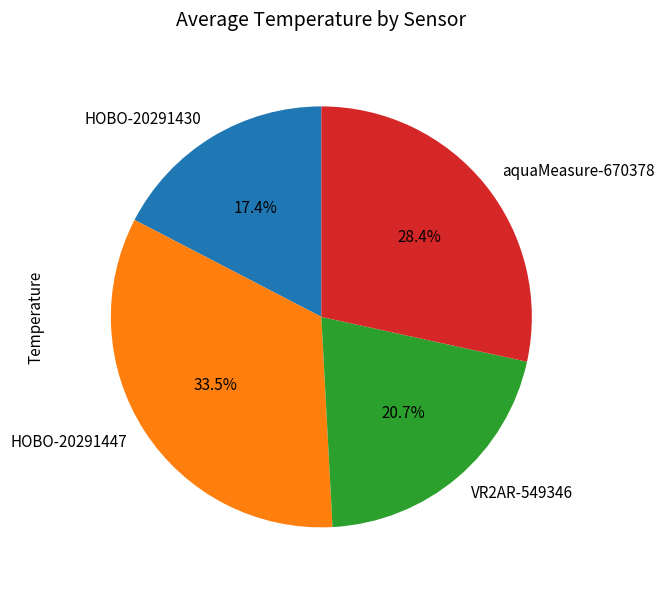

What is the ratio of the value at VR2AR-549346 to the value at aquaMeasure-670378?

0.7